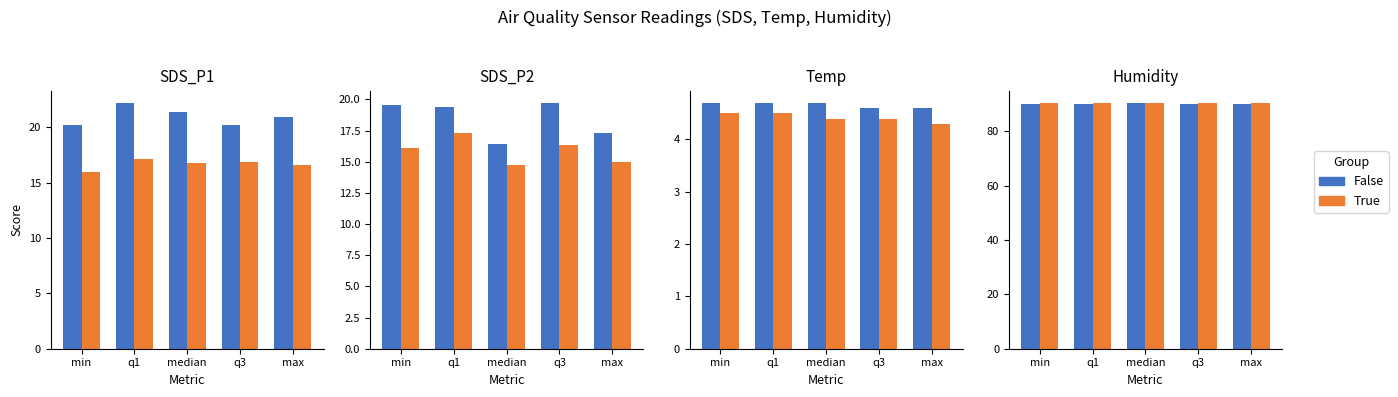

Rank the series by their average value, from lowest to highest.

False, True